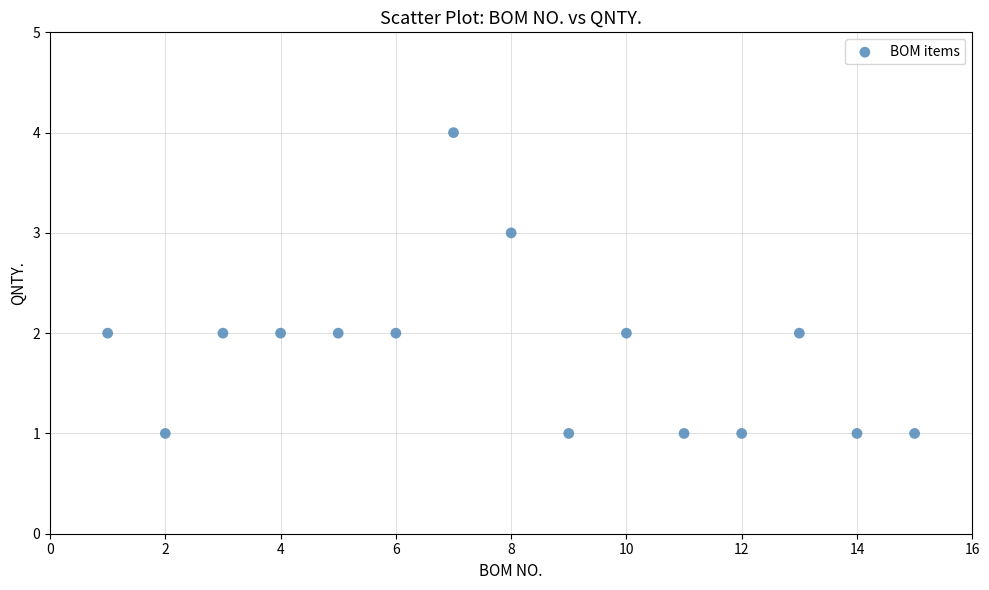

What is the range of Y values (max minus min)?

3